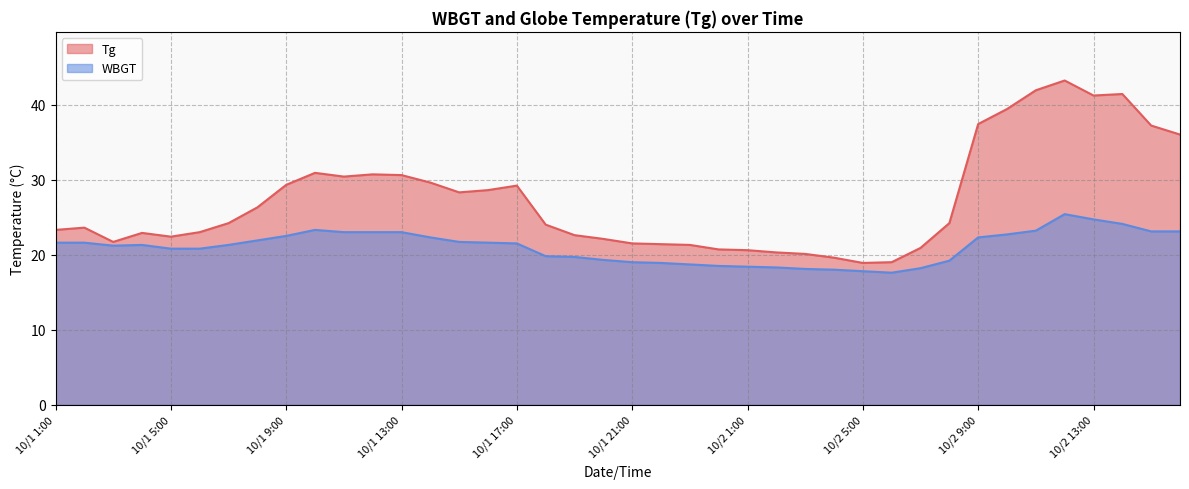

What is the label of the 31st point from the right?

10/1 10:00